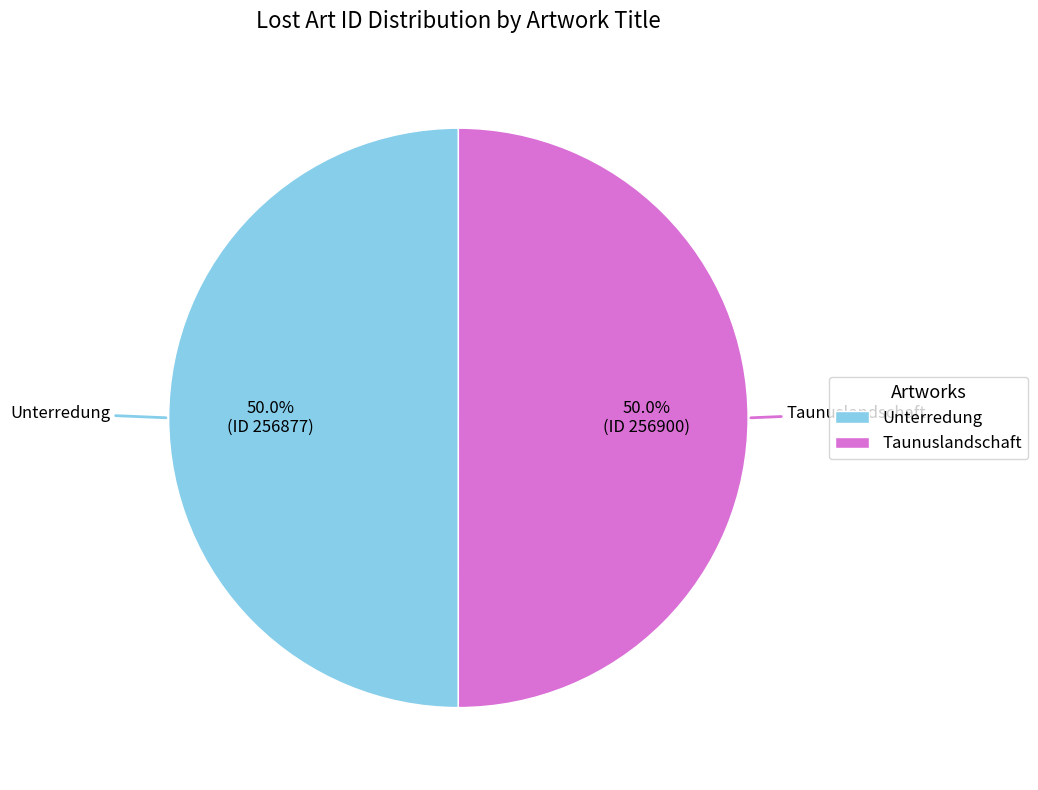

Approximately how many times larger is the value at Unterredung compared to Taunuslandschaft?

1.0